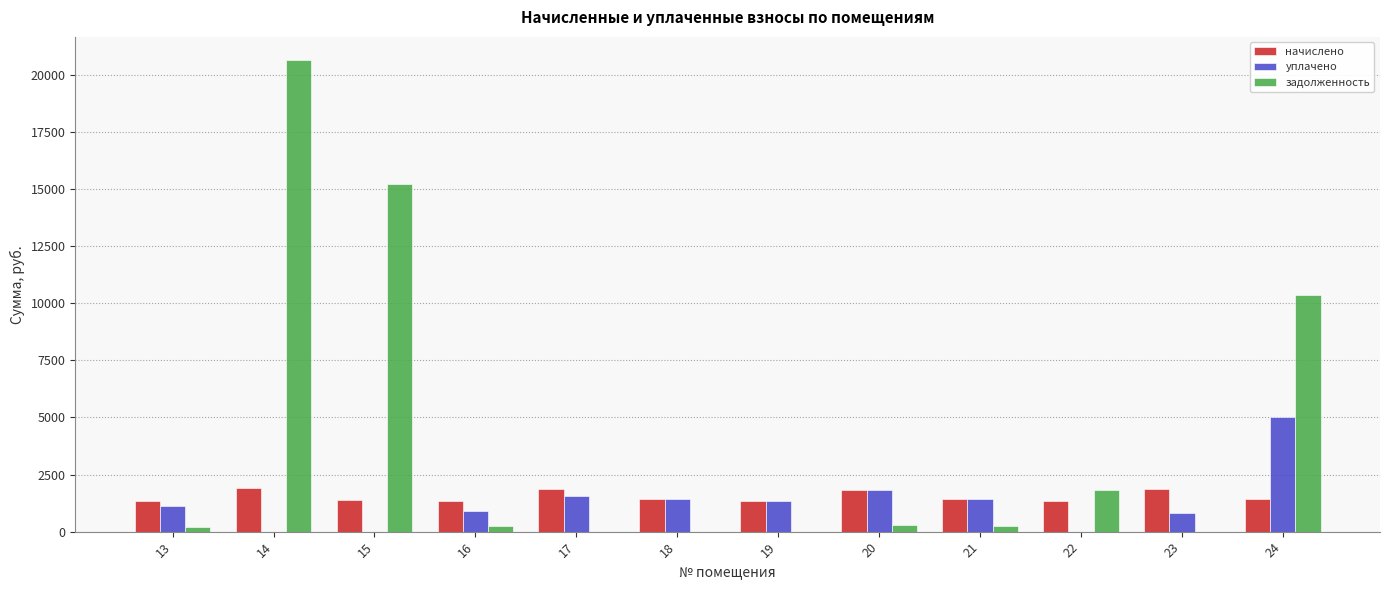

What is the total value across all series at 15?

16605.1